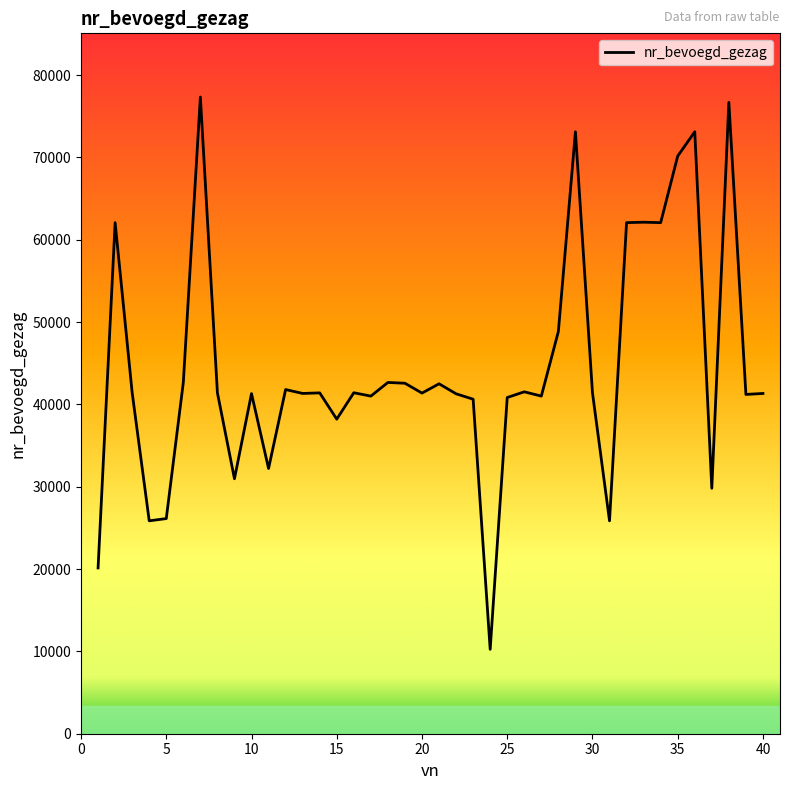

What is the maximum value shown in the chart?

77338